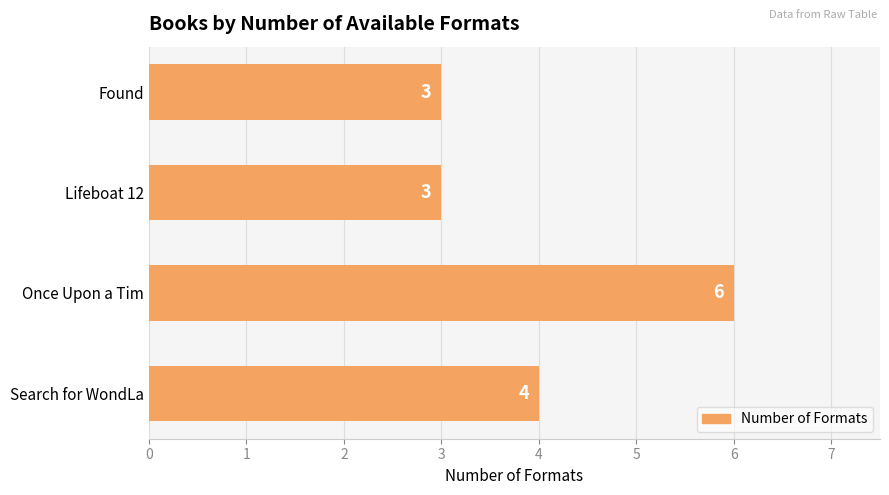

Is it true that the value at Lifeboat 12 is 5?

False